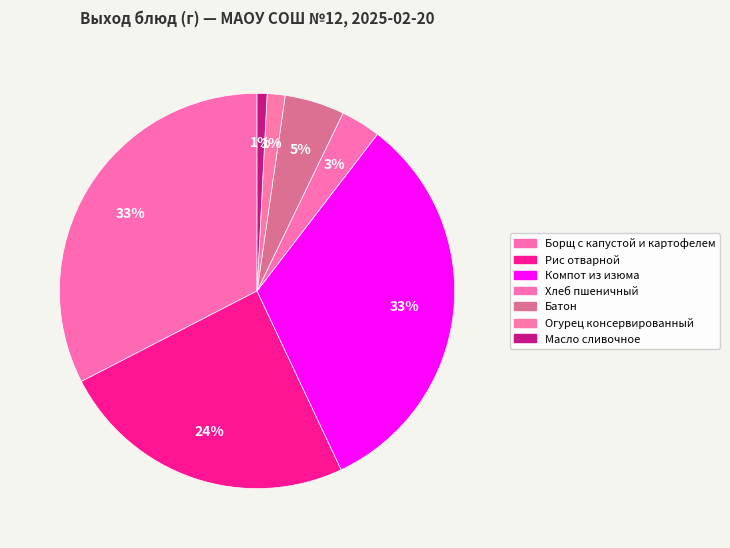

How many slices are in this pie chart?

7